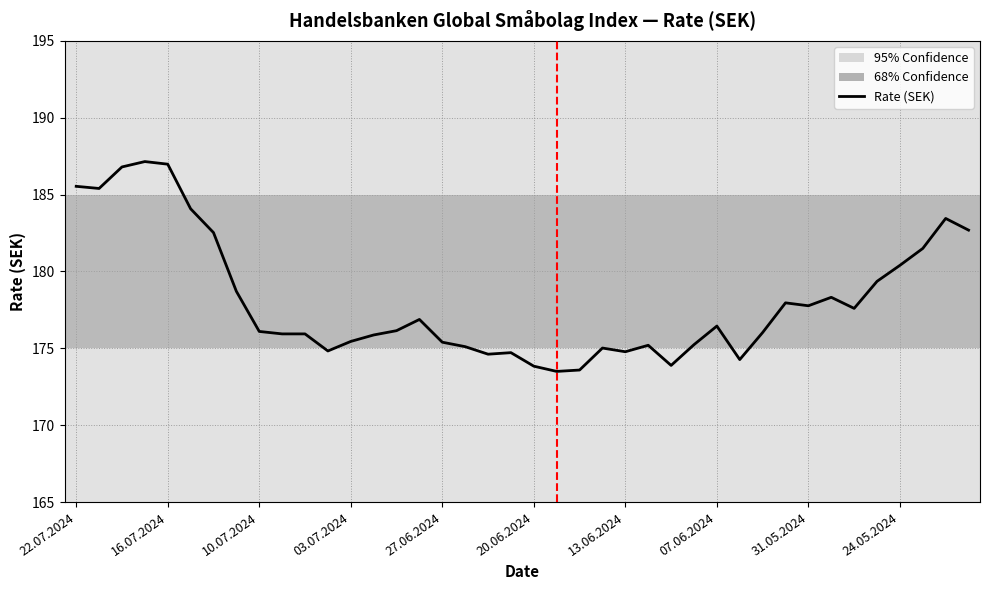

Does the chart display data point markers on the line(s)?

No